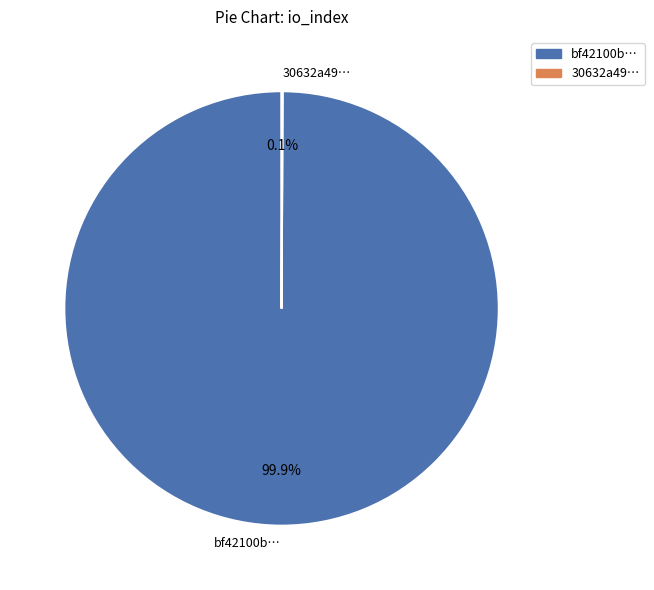

Which slice is the largest?

bf42100b…